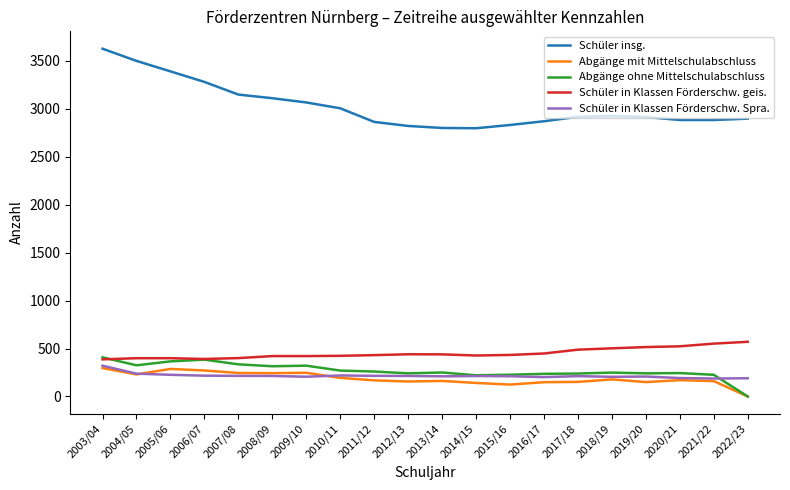

What is the approximate value of Abgänge ohne Mittelschulabschluss at 2017/18?

239